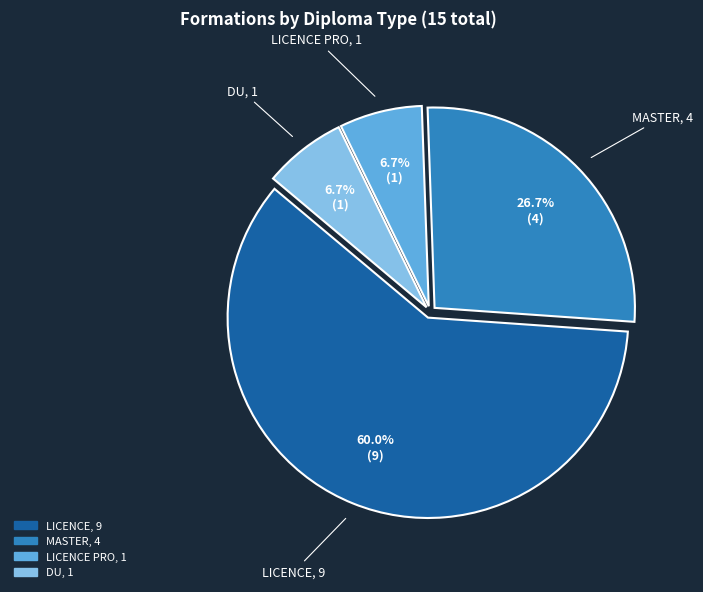

Does any single category account for the majority?

Yes